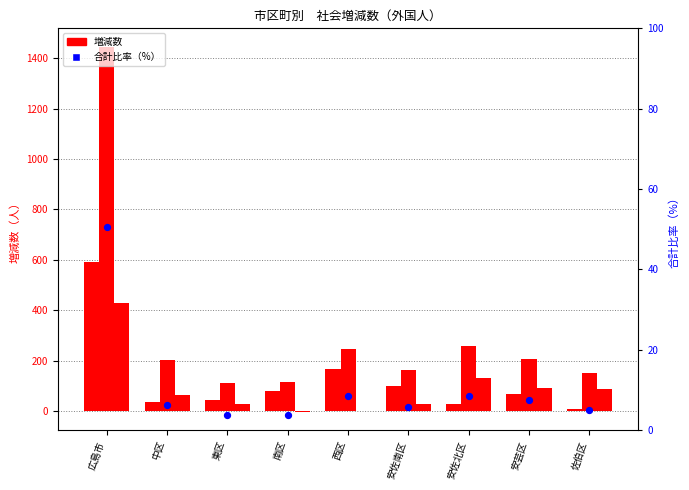

Which series has the largest total across all categories?

30.6～元.5